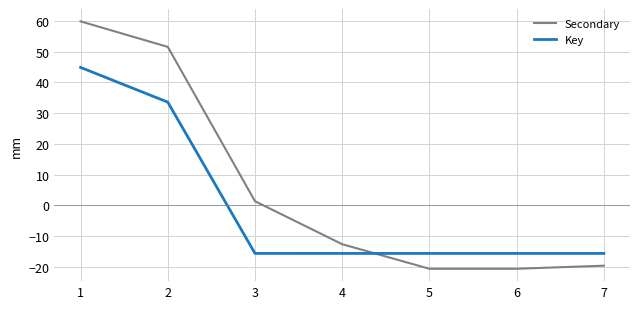

Count the number of data series in this chart.

2